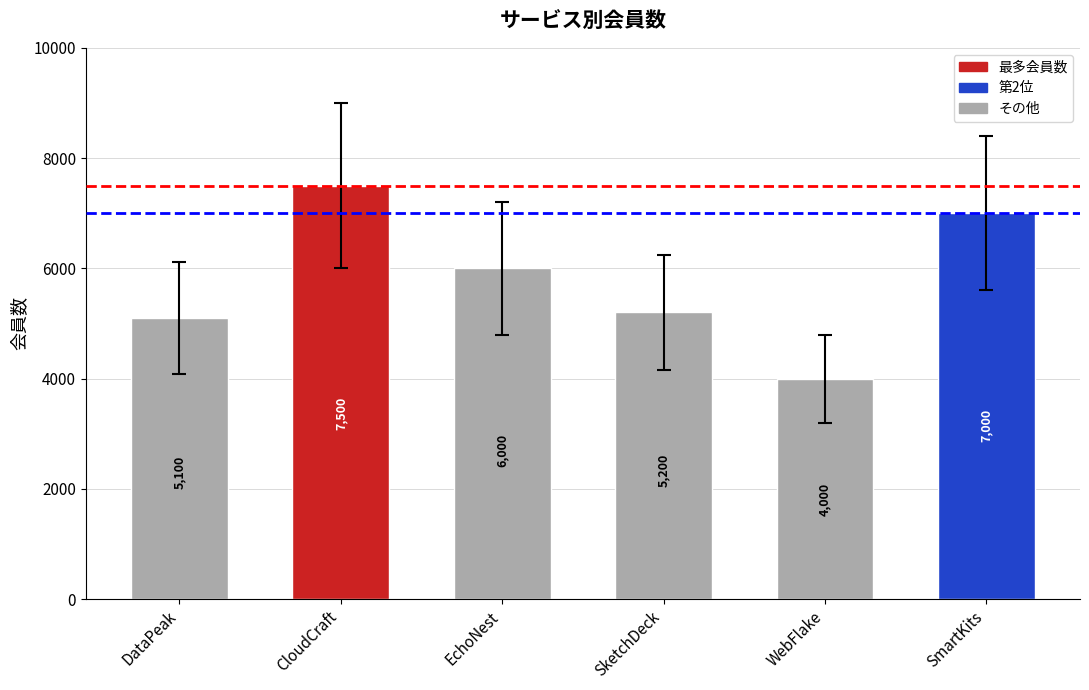

Approximately how many times larger is the value at SketchDeck compared to CloudCraft?

0.7